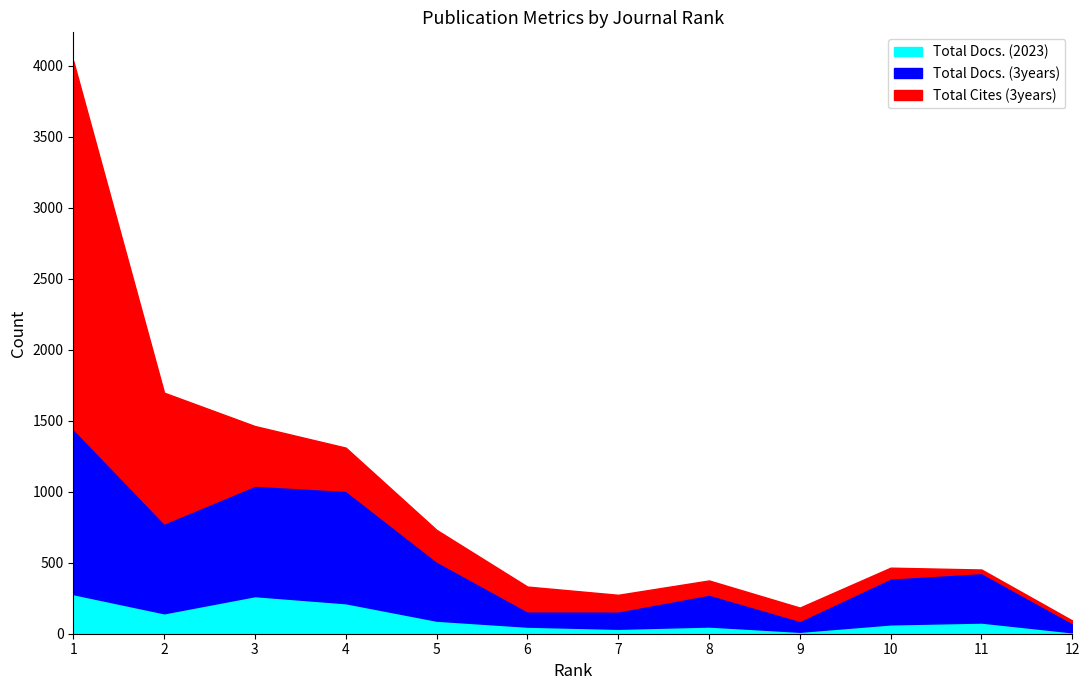

What are all the series names shown in the legend?

Total Docs. (2023), Total Docs. (3years), Total Cites (3years)